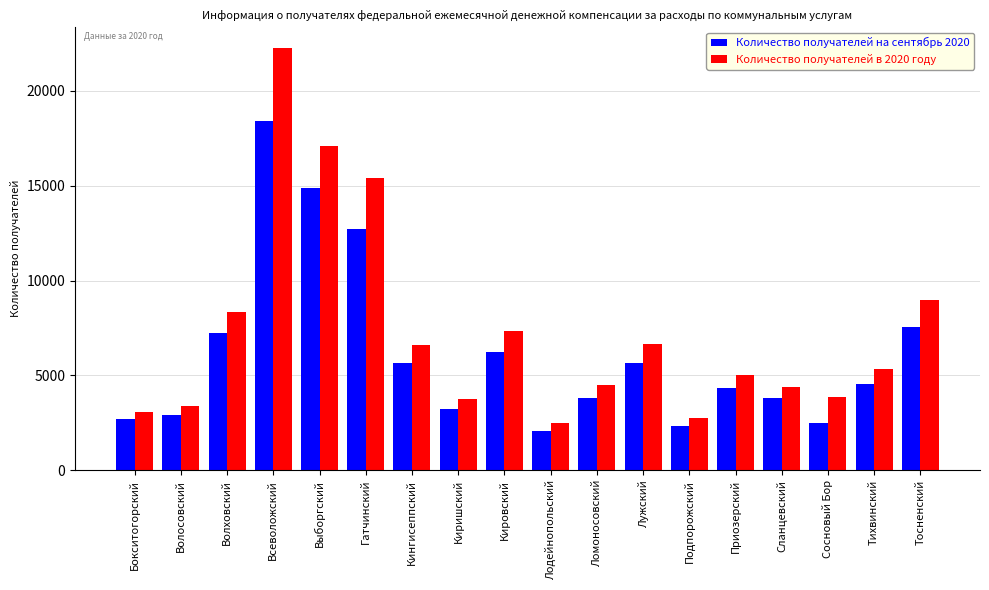

What is the average value of the Количество получателей в 2020 году series?

7292